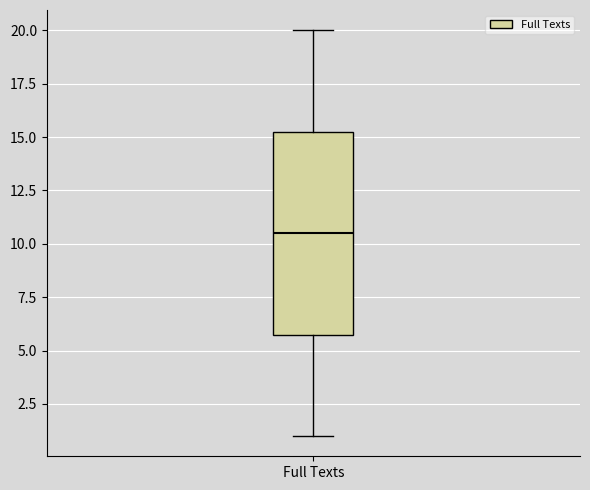

Transcribe this box plot: give where the median line is, the range the box spans, and where the two whiskers end, as read against the y-axis. The values are not printed on the chart, so give them approximately, as read against the axis.

median 10.5, box 6.0 to 15.5, whiskers 1.0 to 20.0